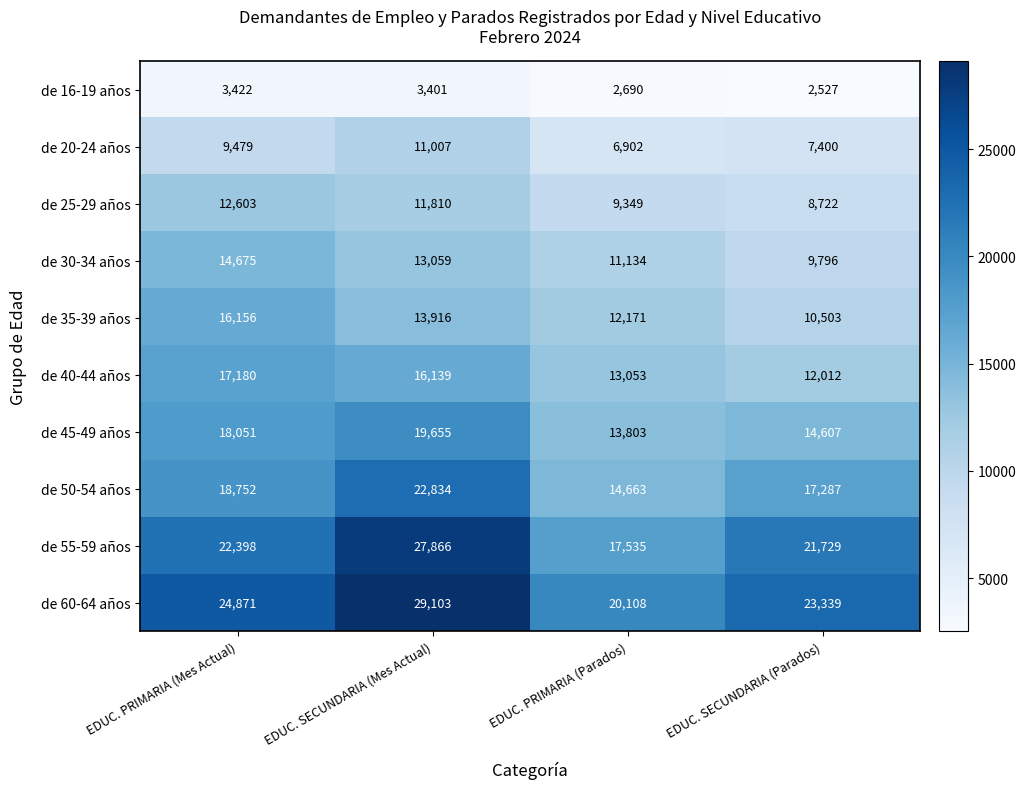

List the series in order of their peak value, lowest first.

de 16-19 años, de 20-24 años, de 25-29 años, de 30-34 años, de 35-39 años, de 40-44 años, de 45-49 años, de 50-54 años, de 55-59 años, de 60-64 años